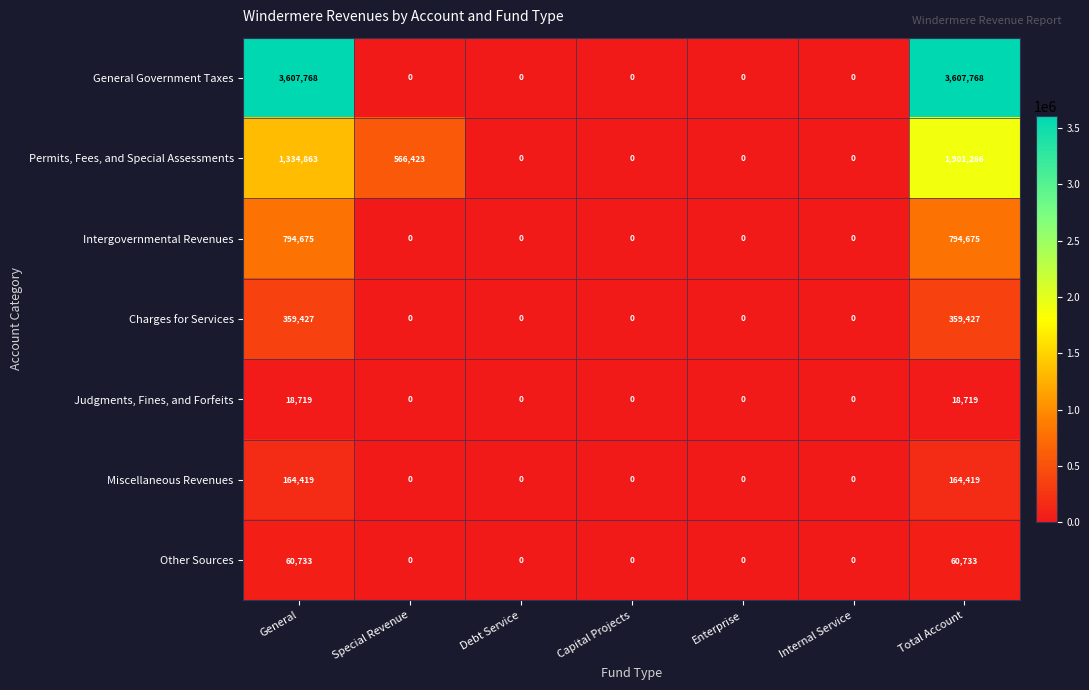

At how many categories does at least one series exceed 1501591?

2